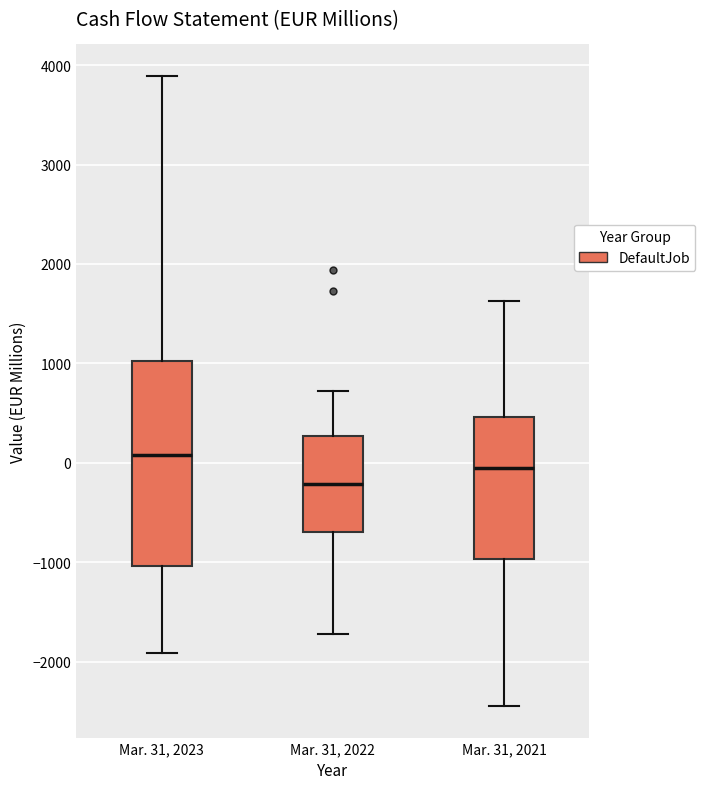

Comparing the boxes themselves (not the whiskers), which one is the tallest?

Mar. 31, 2023